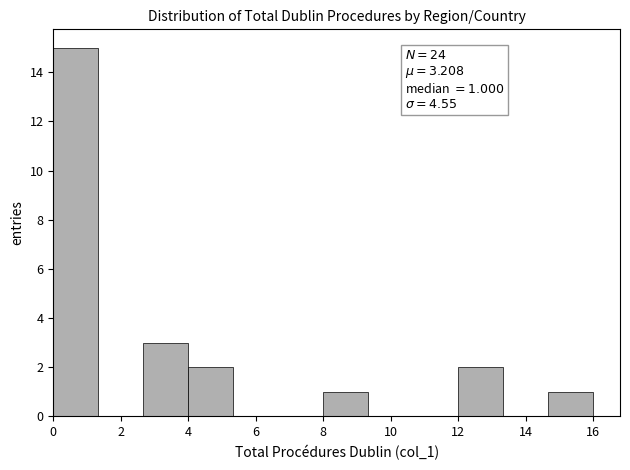

Over which range of the x-axis is the bar tallest?

0.0 to 1.4